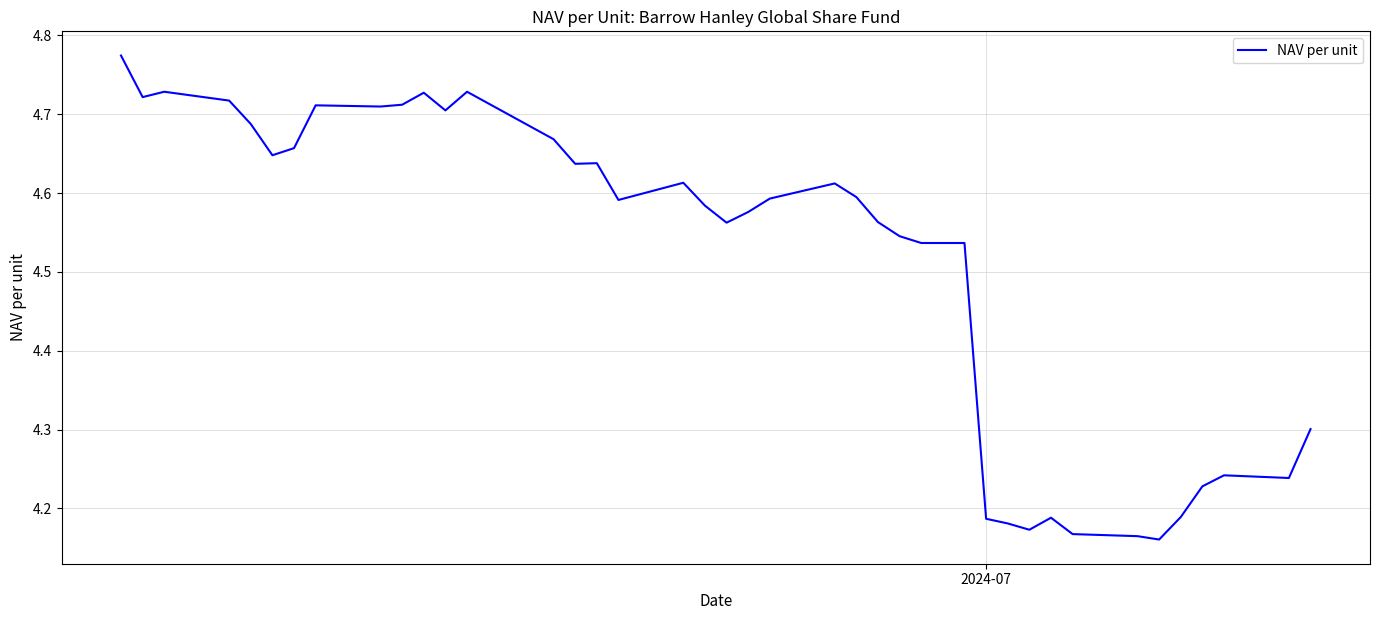

What is the difference between the maximum and minimum values?

0.6